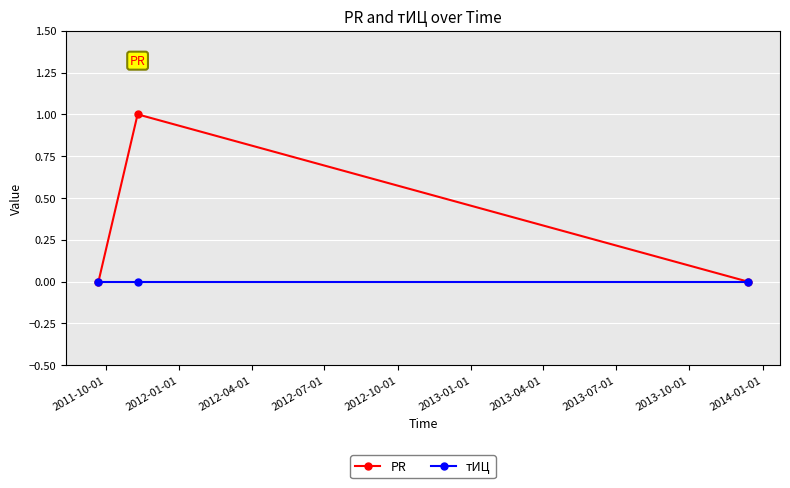

How many PR values are between 0 and 1?

3